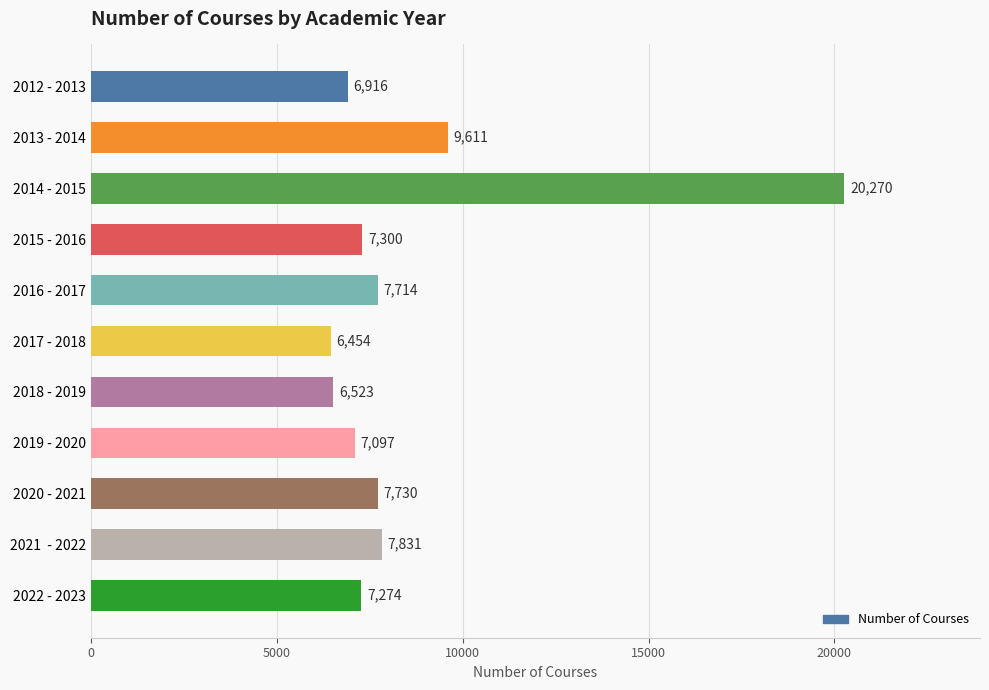

List the labels in order of value, smallest first.

2017 - 2018, 2018 - 2019, 2012 - 2013, 2019 - 2020, 2022 - 2023, 2015 - 2016, 2016 - 2017, 2020 - 2021, 2021  - 2022, 2013 - 2014, 2014 - 2015